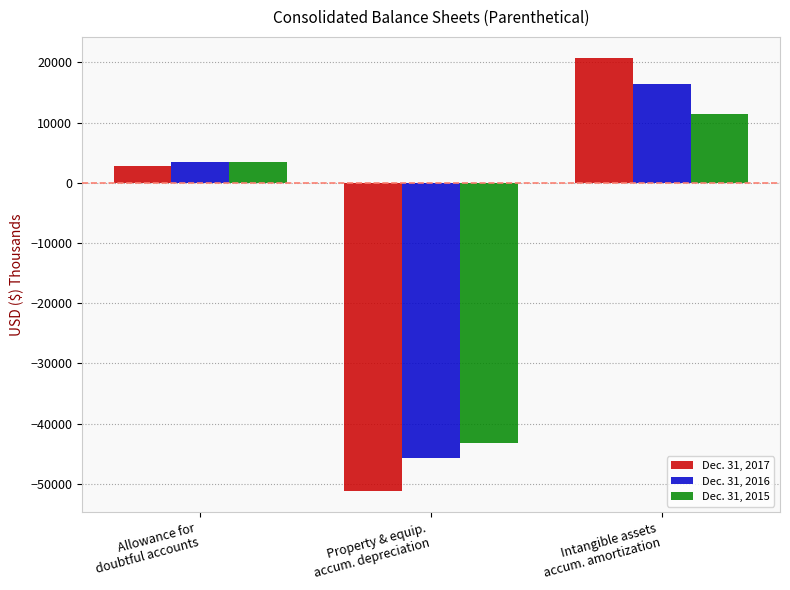

List the labels in order of Dec. 31, 2015 value, smallest first.

Property & equip.
accum. depreciation, Allowance for
doubtful accounts, Intangible assets
accum. amortization